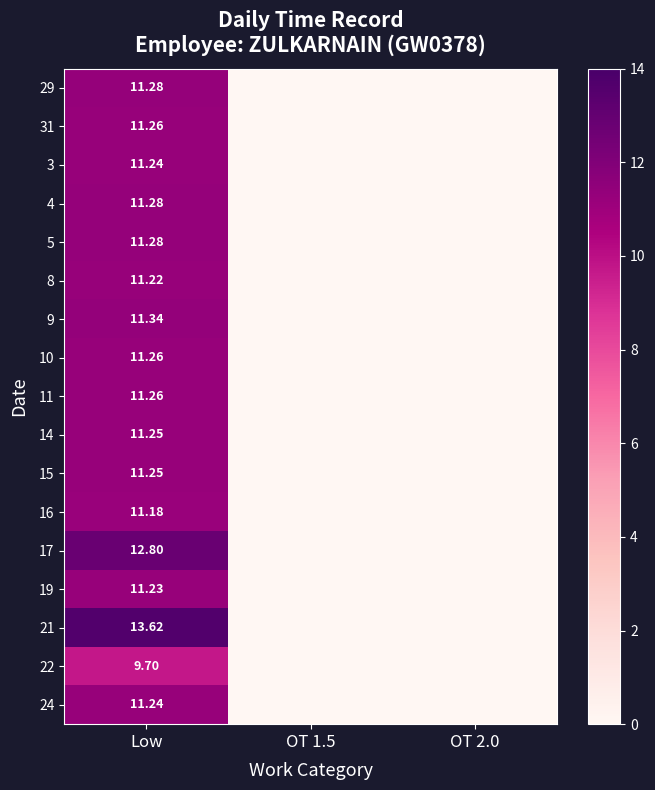

What is the average value of the 11 series?

3.8